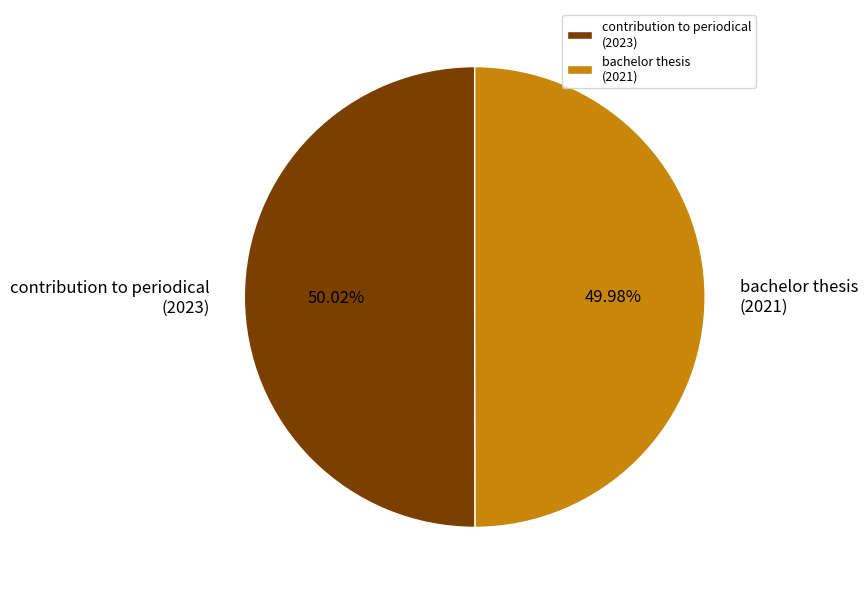

Approximately how many times larger is the value at contribution to periodical (2023) compared to bachelor thesis (2021)?

1.0